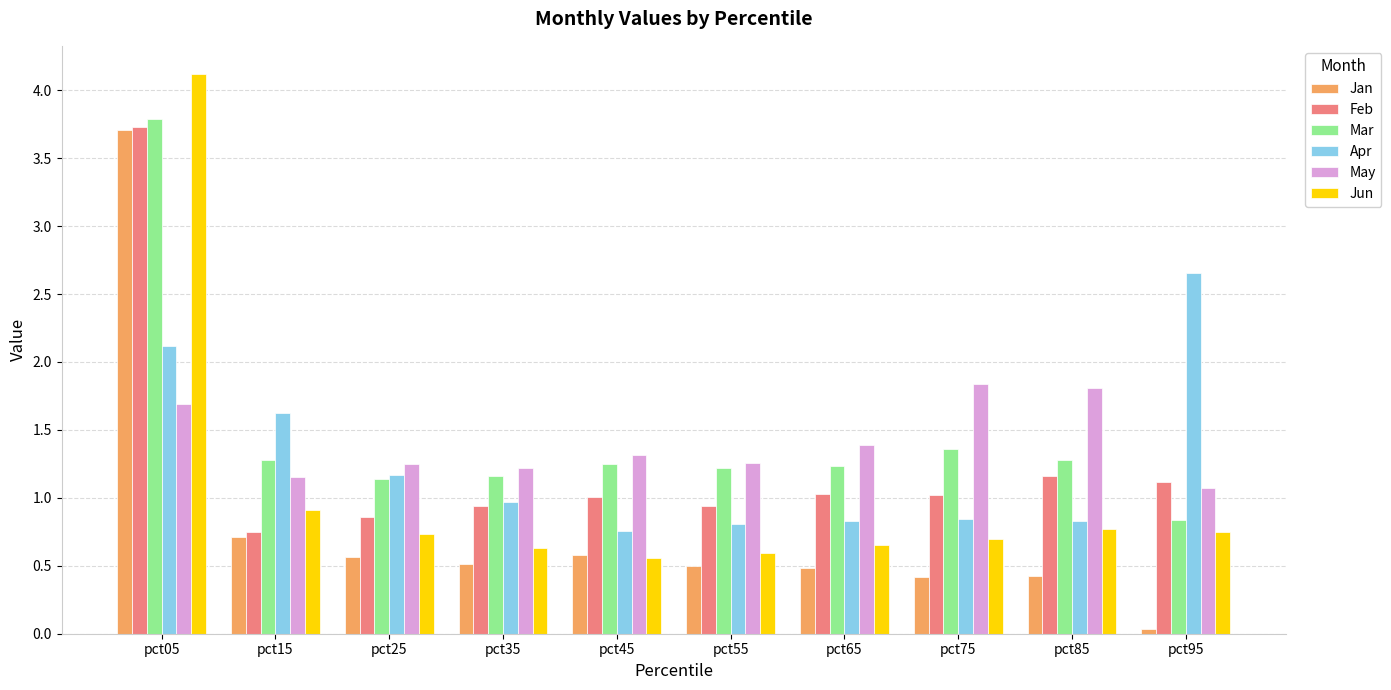

What is the maximum value shown in the chart?

4.1